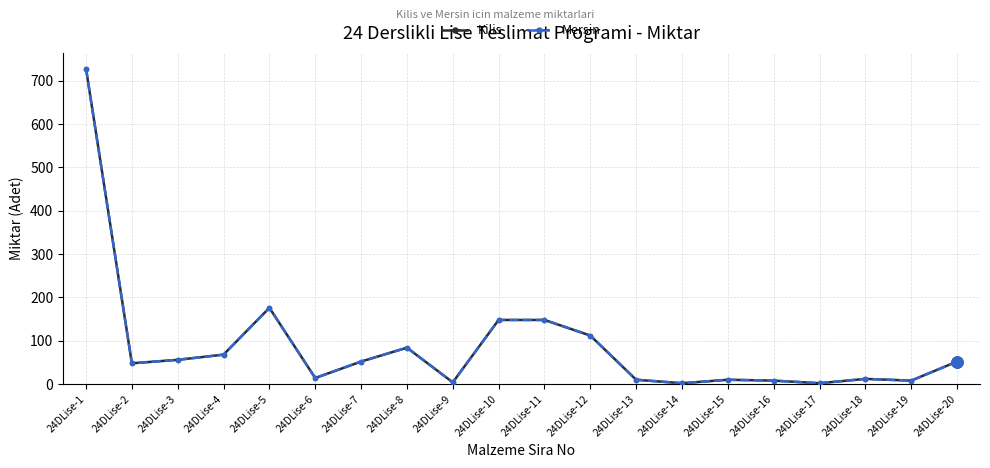

Which series has the widest spread of values?

Kilis